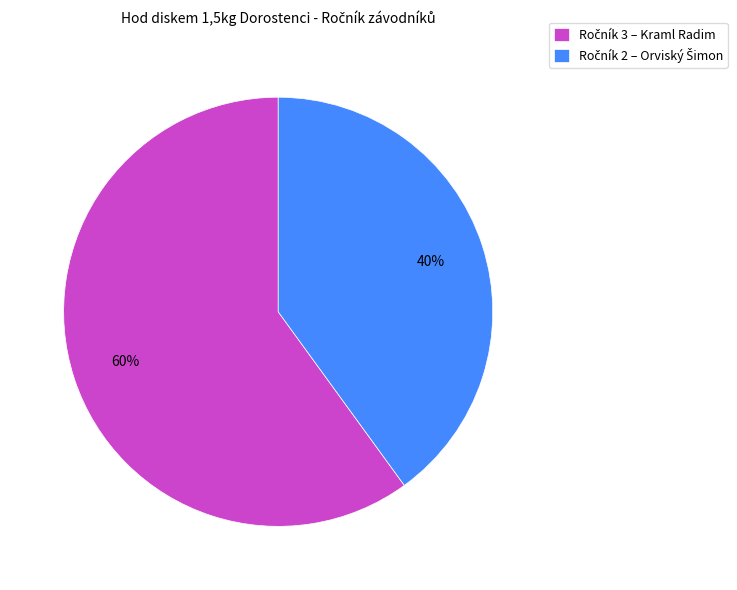

To the nearest percent, what is the difference between the largest and smallest slice percentages?

20%